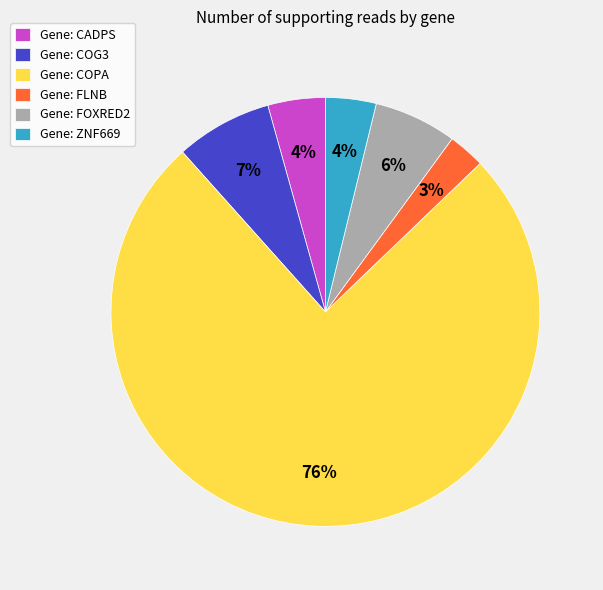

What is the largest slice in the pie chart?

Gene: COPA